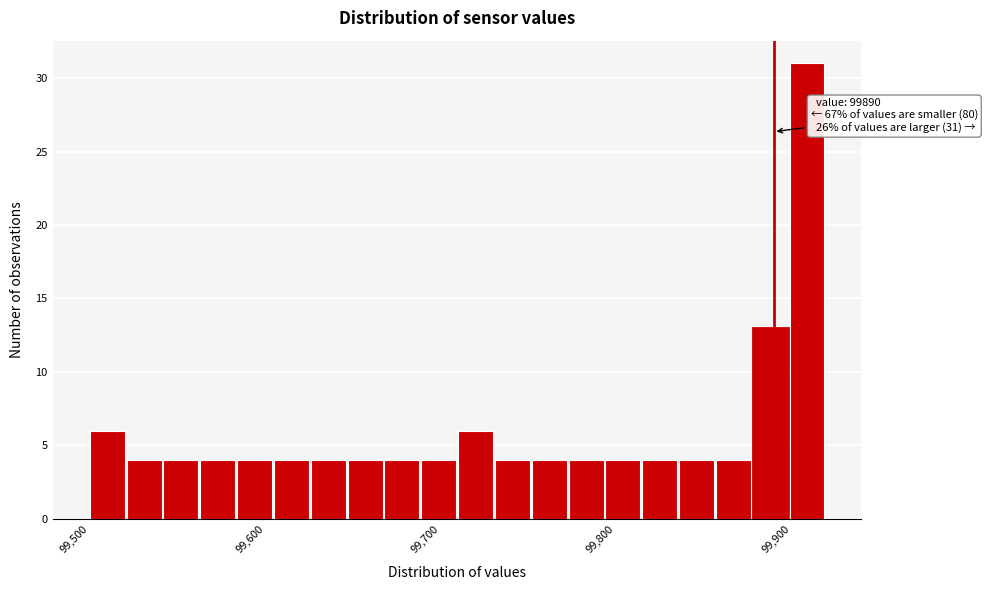

Read against the x-axis, roughly where is the centre of the tallest bar?

99910